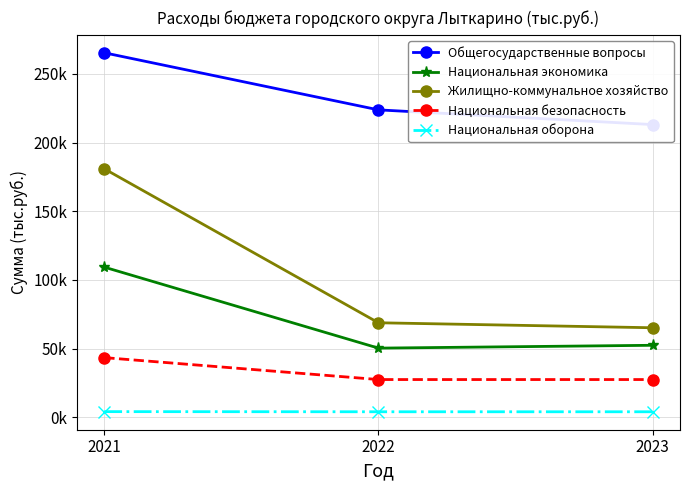

Which series has the largest range (max minus min)?

Жилищно-коммунальное хозяйство